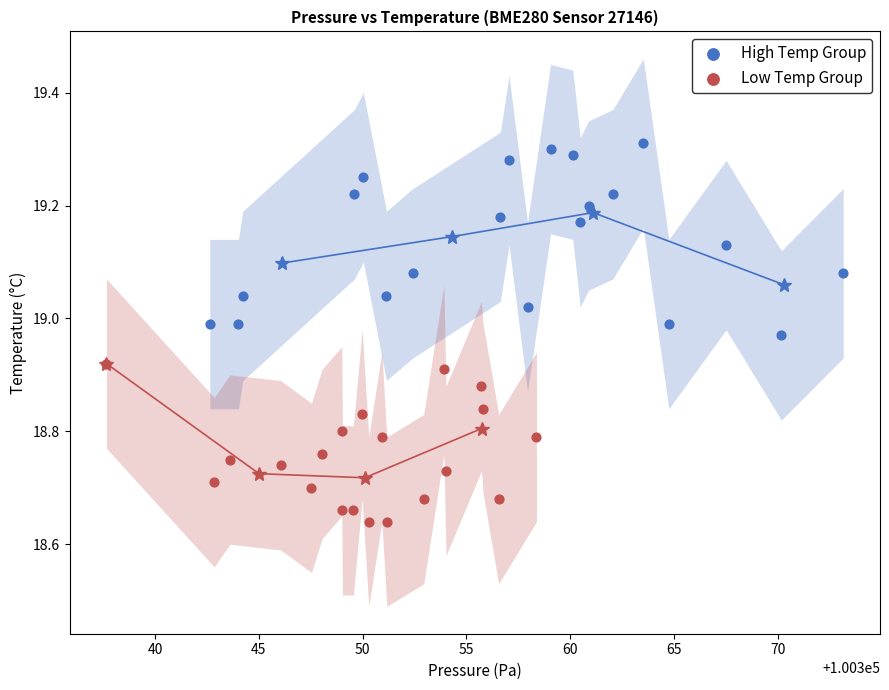

Which series contains the lowest Y value?

Low Temp Group